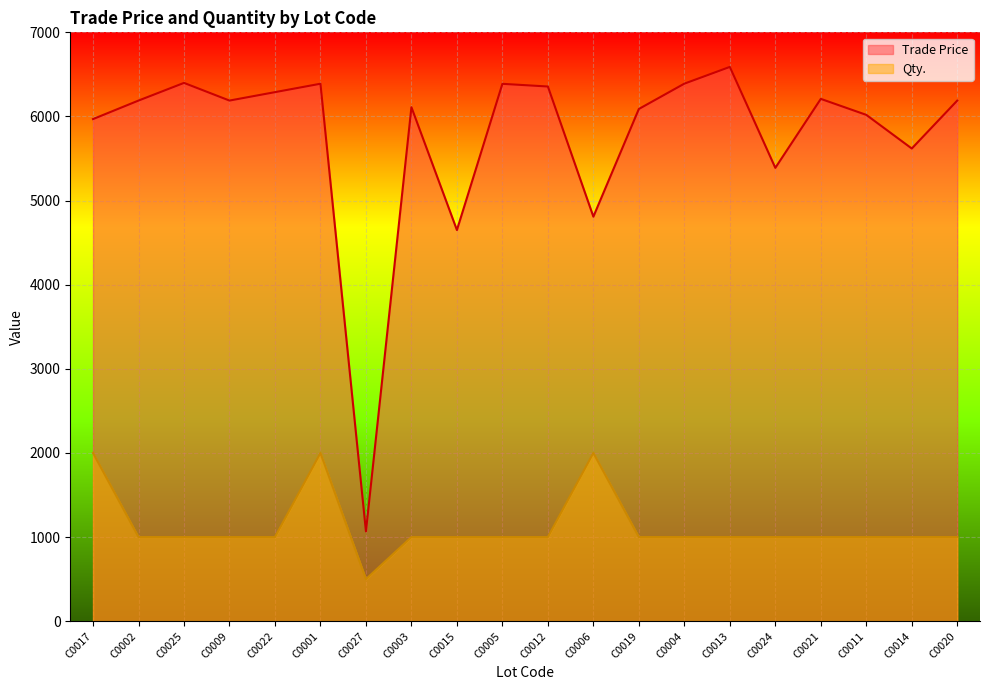

How many lines are shown in the chart?

2